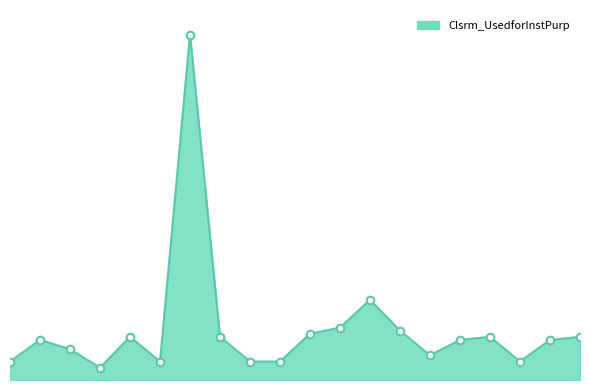

Does the chart have visible grid lines?

No